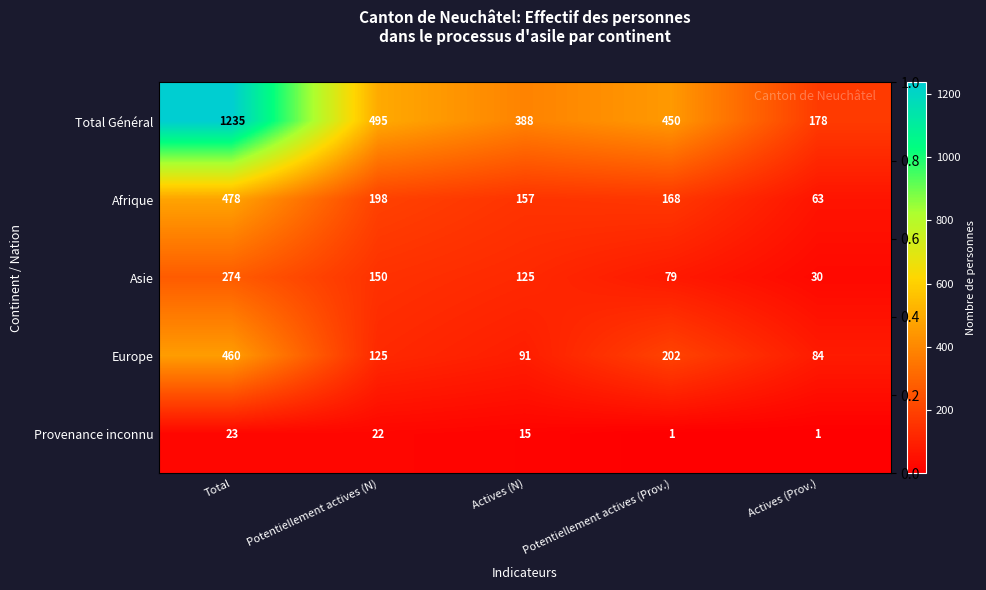

What is the approximate value of Afrique at Actives (Prov.), to the nearest 50?

50